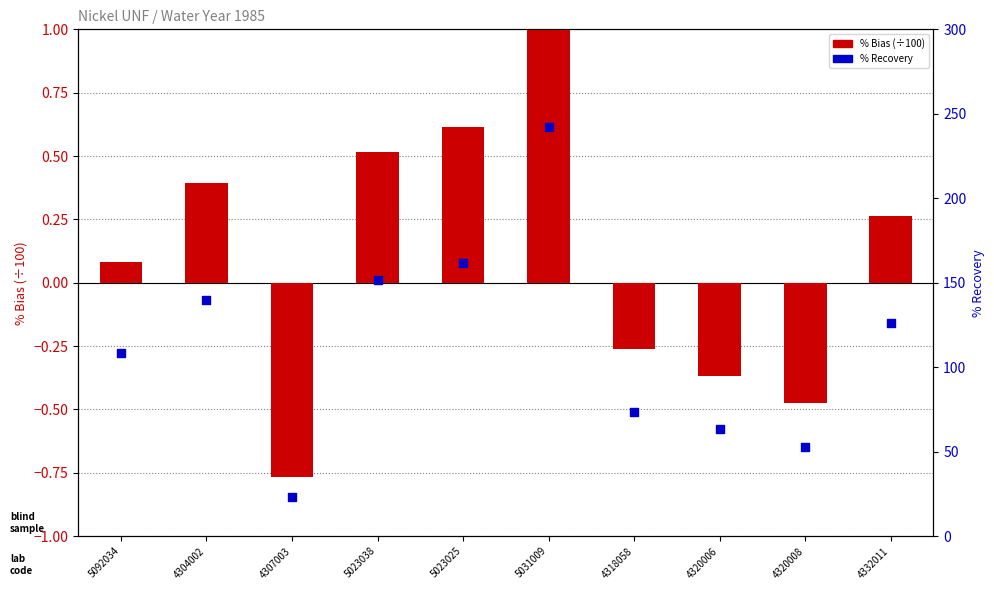

At which category is the sum across all series the highest?

5031009